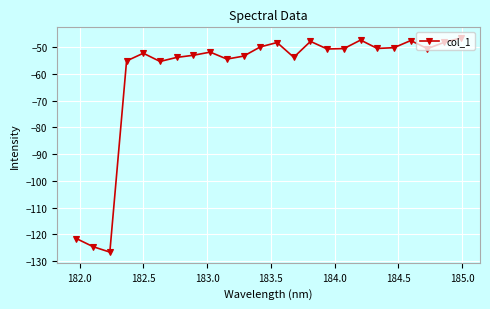

What is the value of the 11th point from the left?

-53.3